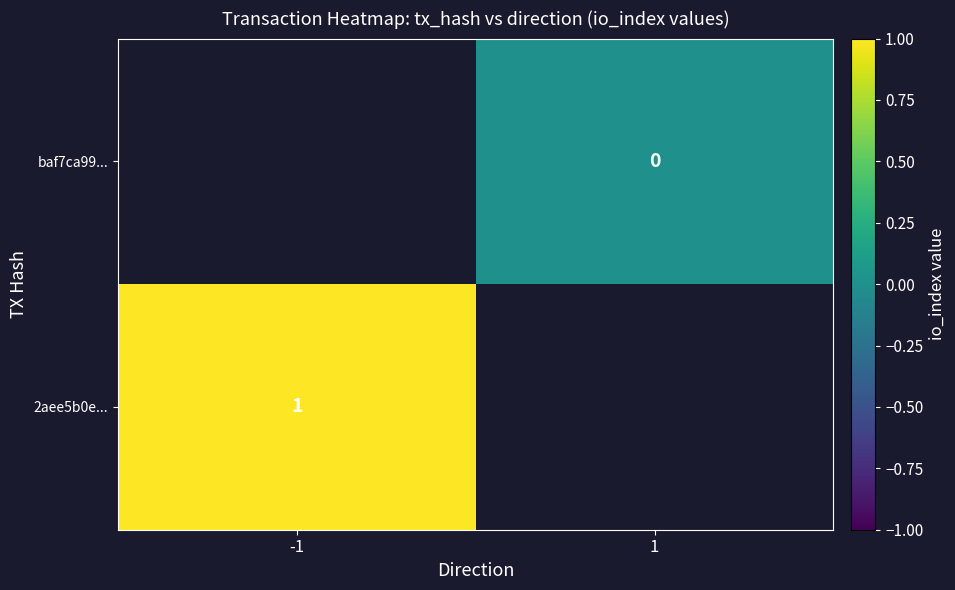

The 2aee5b0e... series shows 1 at -1. True or false?

True